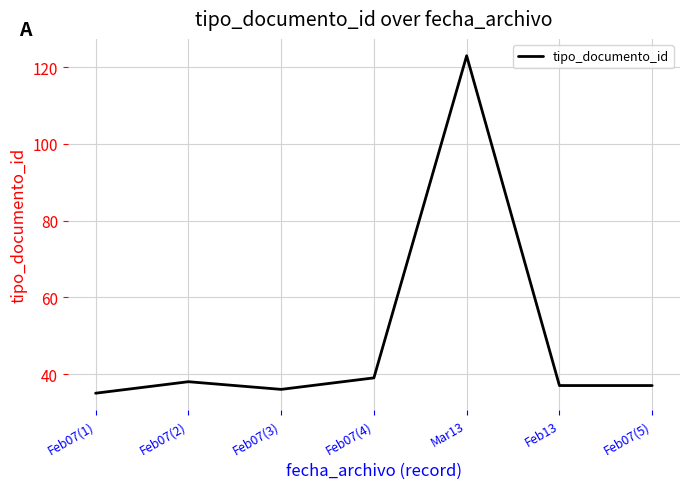

The chart shows a value of 36 at Feb07(3). True or false?

True